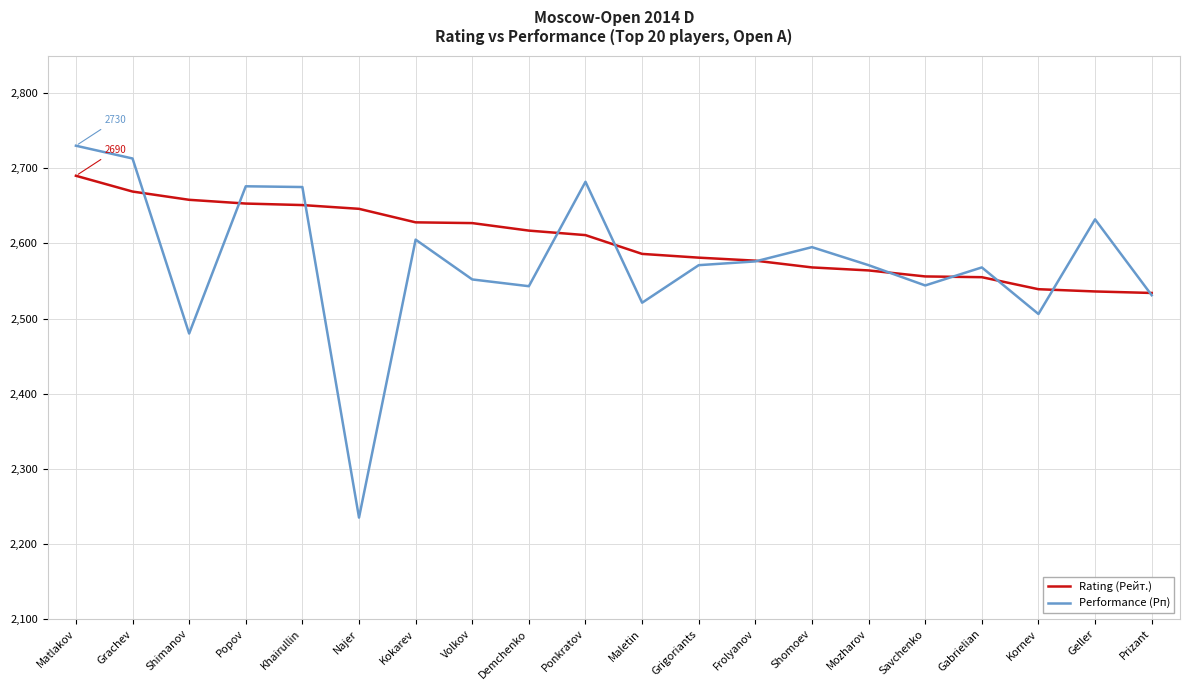

True or false: Performance (Рп) has a value of 2571 at Grigoriants.

True